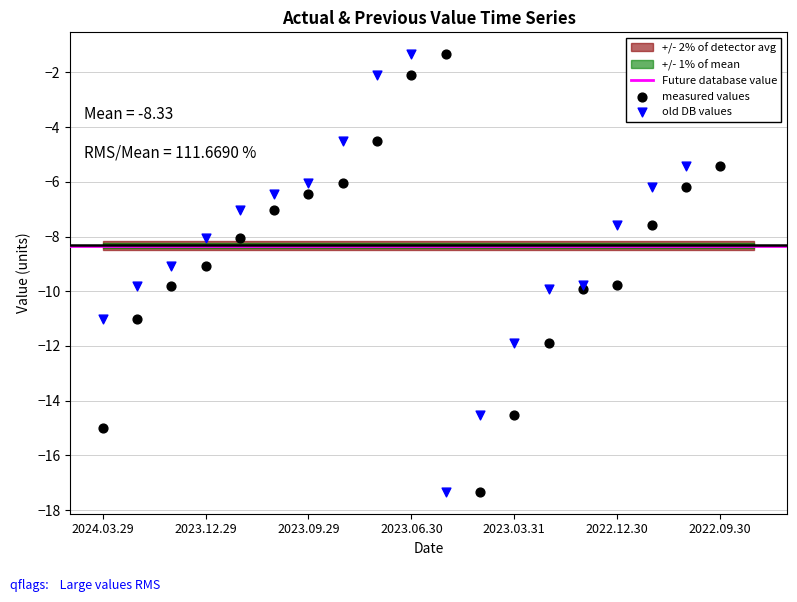

At which category is the sum across all series the highest?

2023.06.30